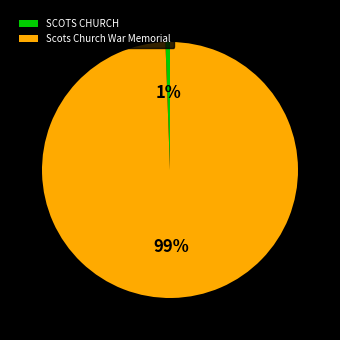

Is the sum of Scots Church War Memorial and SCOTS CHURCH greater than half?

Yes